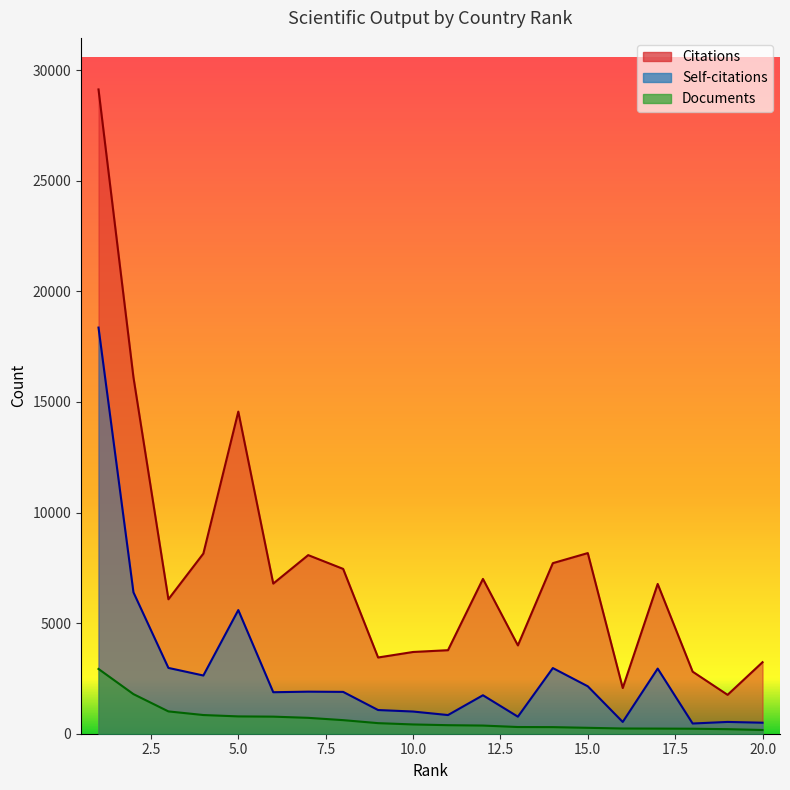

What is the difference between the second highest and minimum values in the Self-citations series?

5930